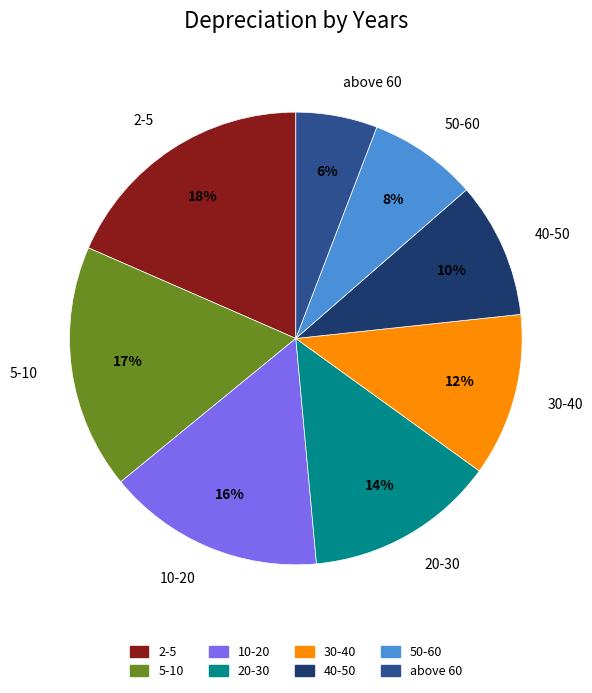

Rank the categories by value from lowest to highest.

above 60, 50-60, 40-50, 30-40, 20-30, 10-20, 5-10, 2-5